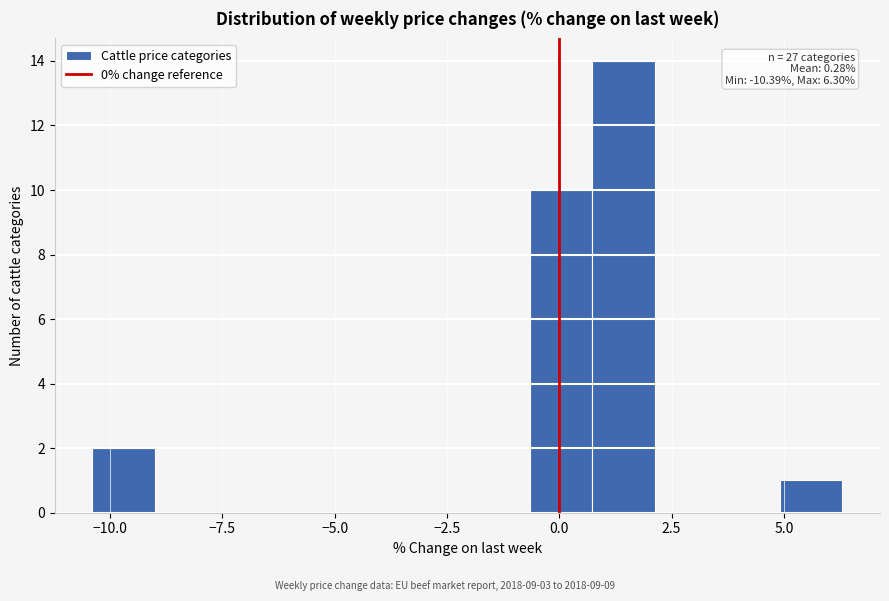

Read against the x-axis, roughly where is the centre of the tallest bar?

1.5